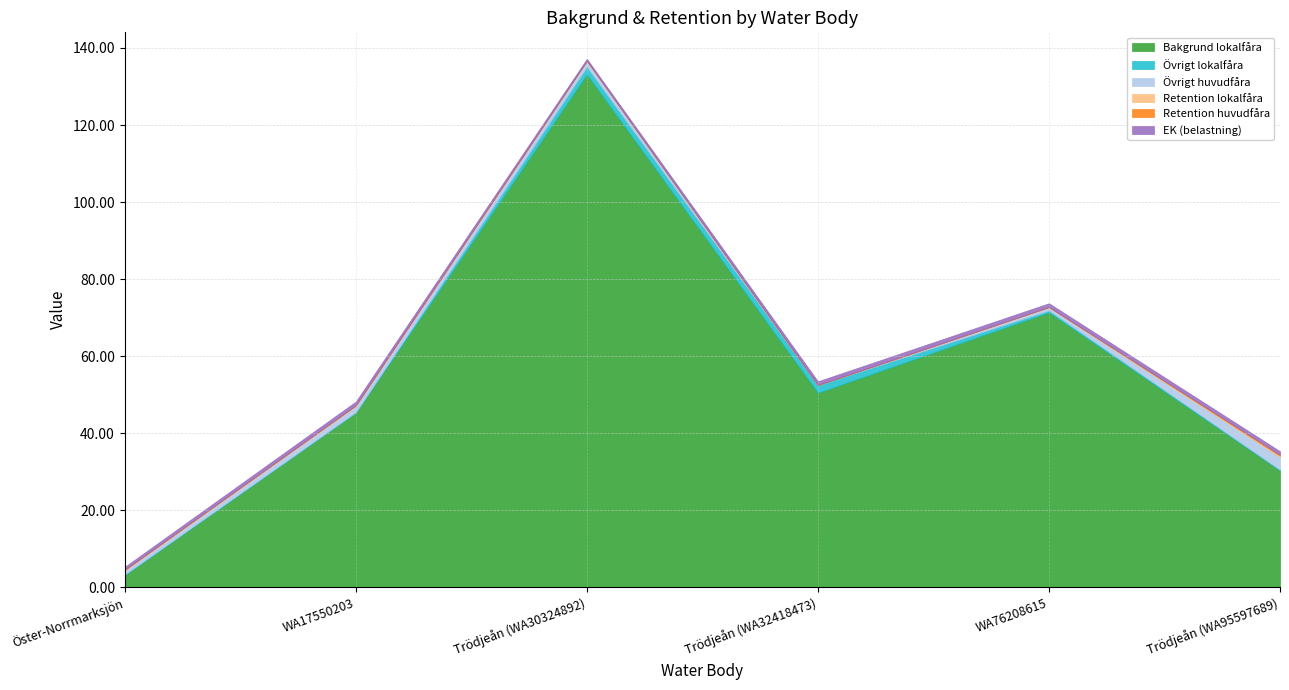

True or false: Övrigt huvudfåra has more than 0 points higher than both neighbors.

True